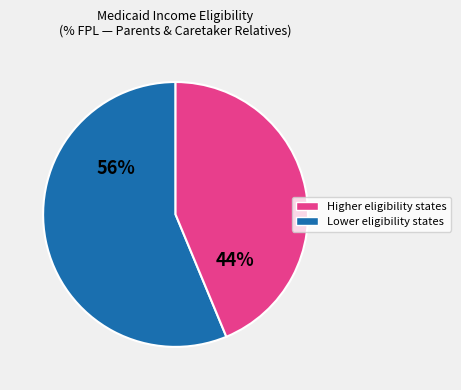

Does any single category account for the majority?

Yes